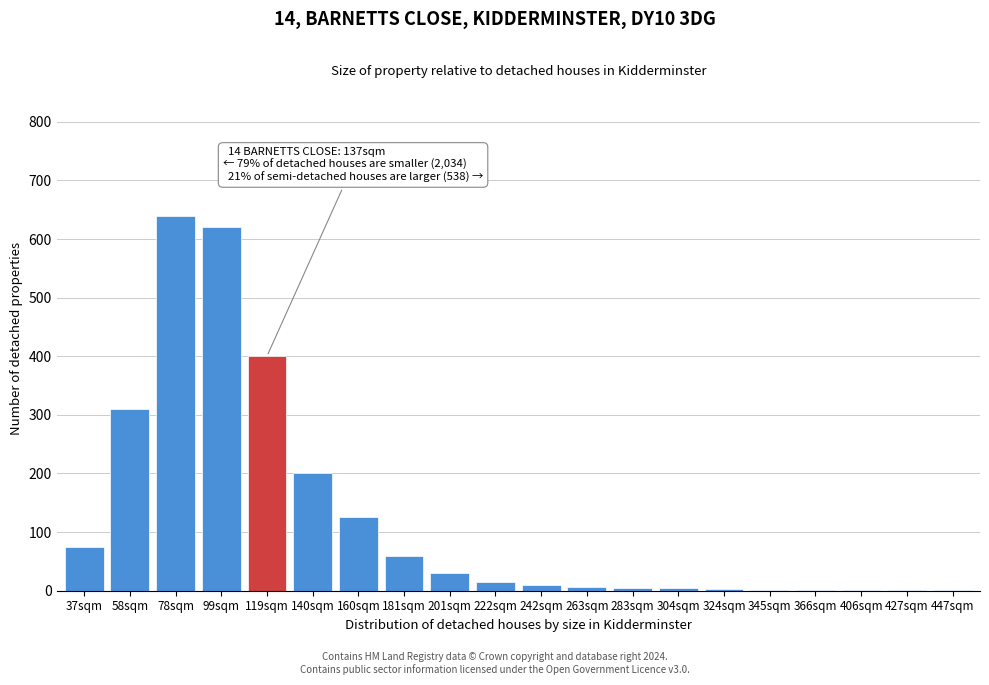

At which label is the value closest to 320?

58sqm